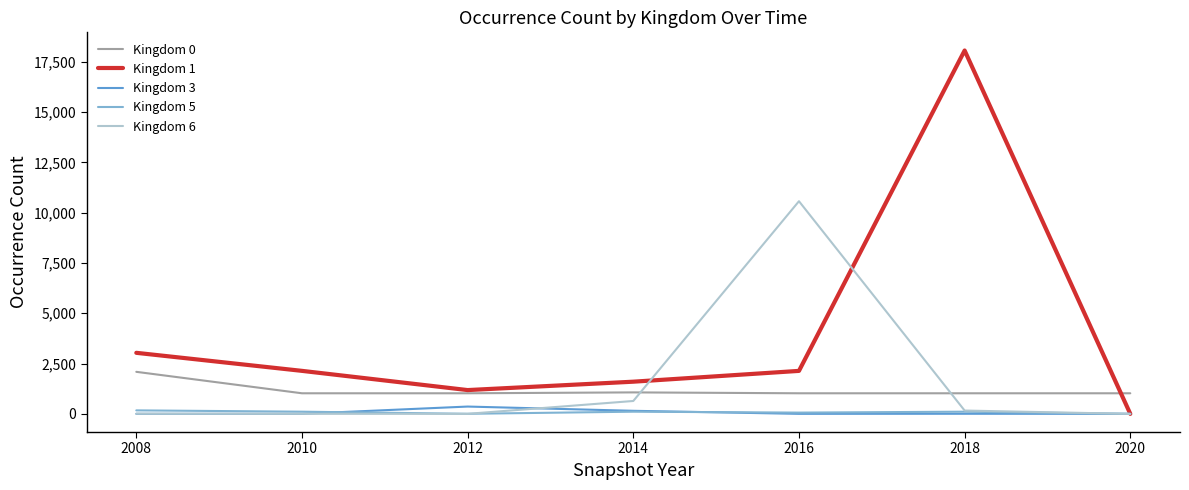

What is the greatest value displayed?

18060